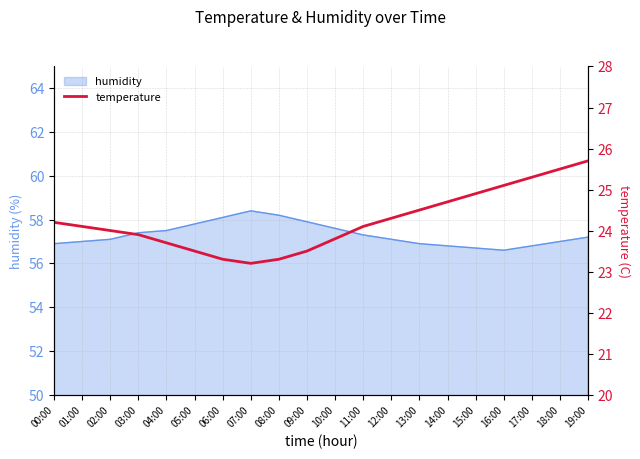

What position from the left is 16:00?

17